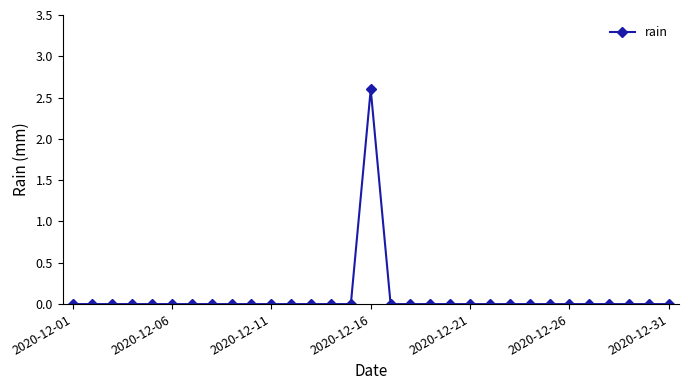

True or false: the data has more than 0 interior local peaks.

True